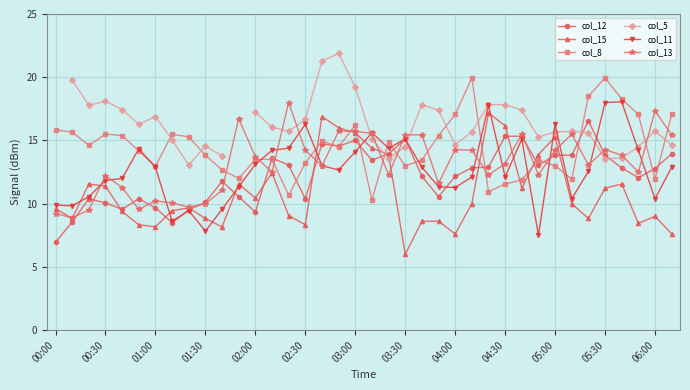

True or false: col_11 has more than 1 interior local peaks.

True